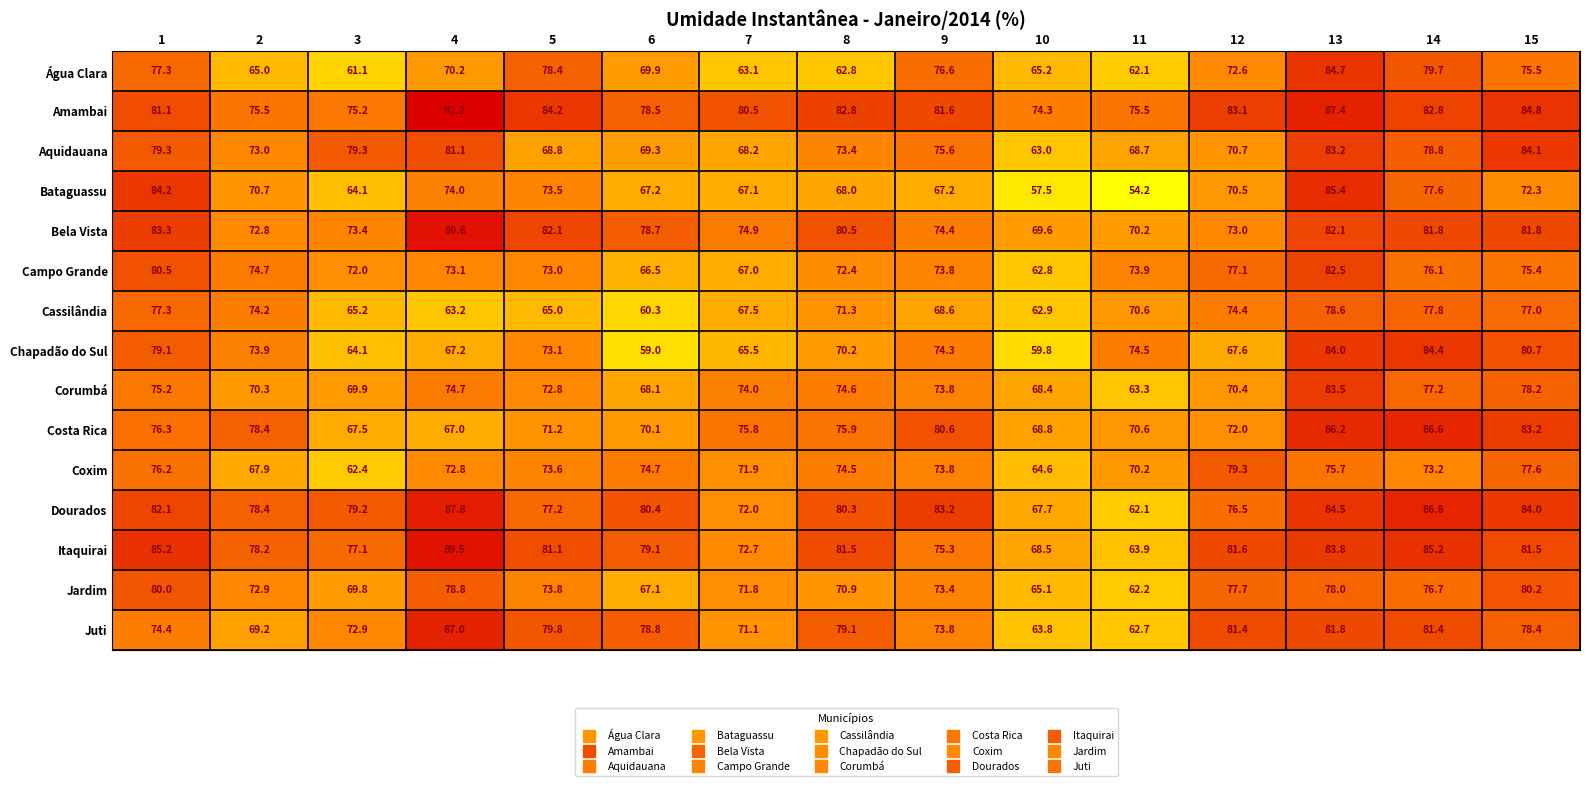

Where is Itaquirai nearest to the value 76?

9